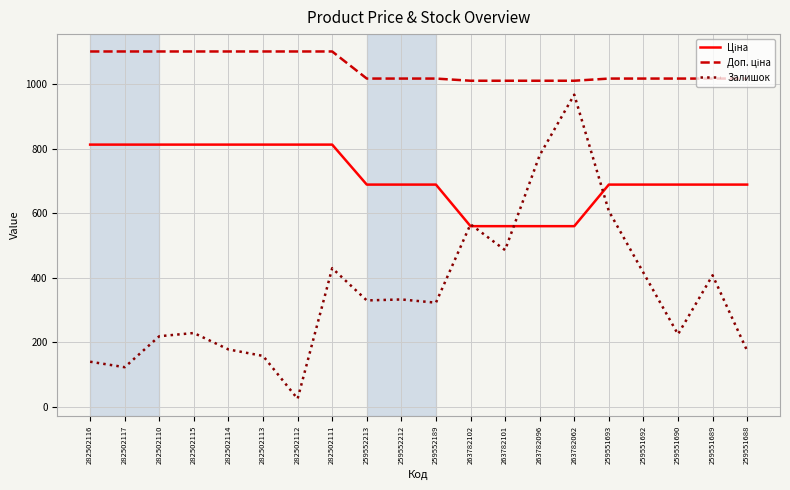

Which series has the largest range (max minus min)?

Залишок